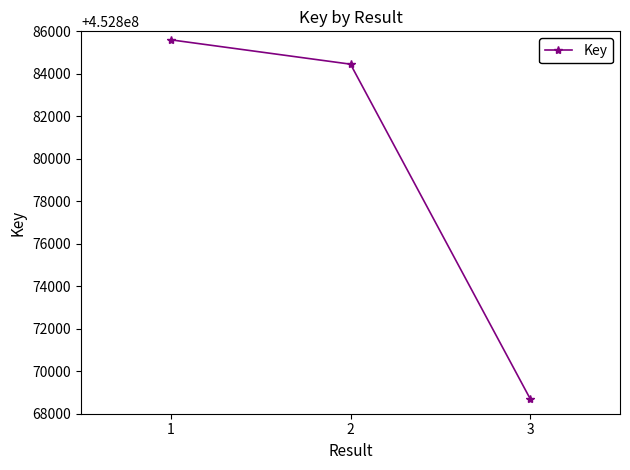

True or false: the data shows 452885600 at 1.

True